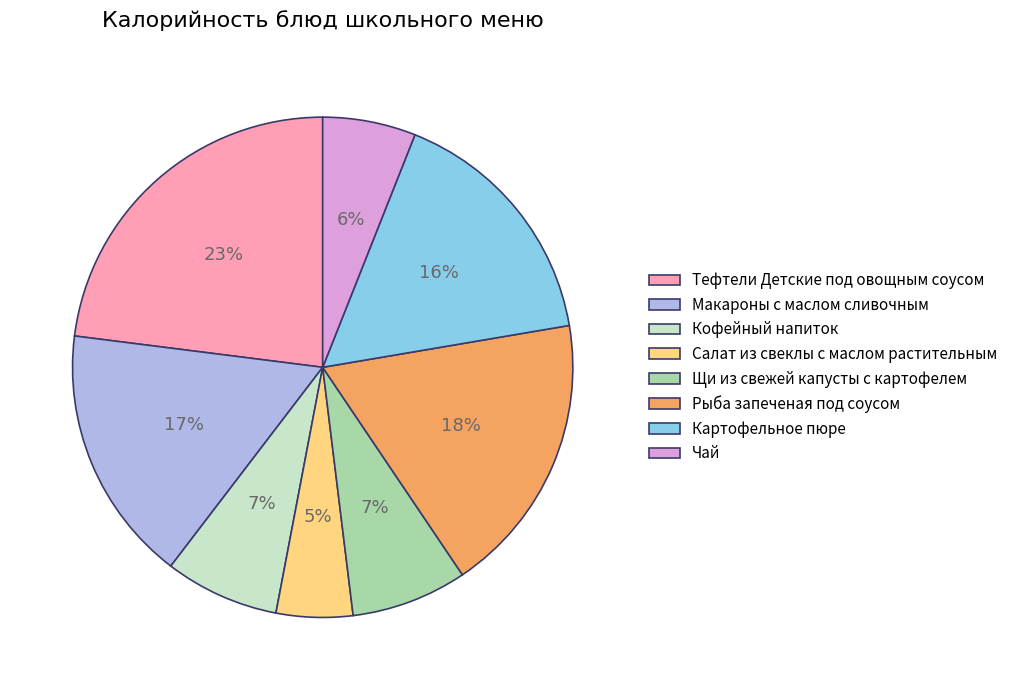

Which slice is the largest?

Тефтели Детские под овощным соусом